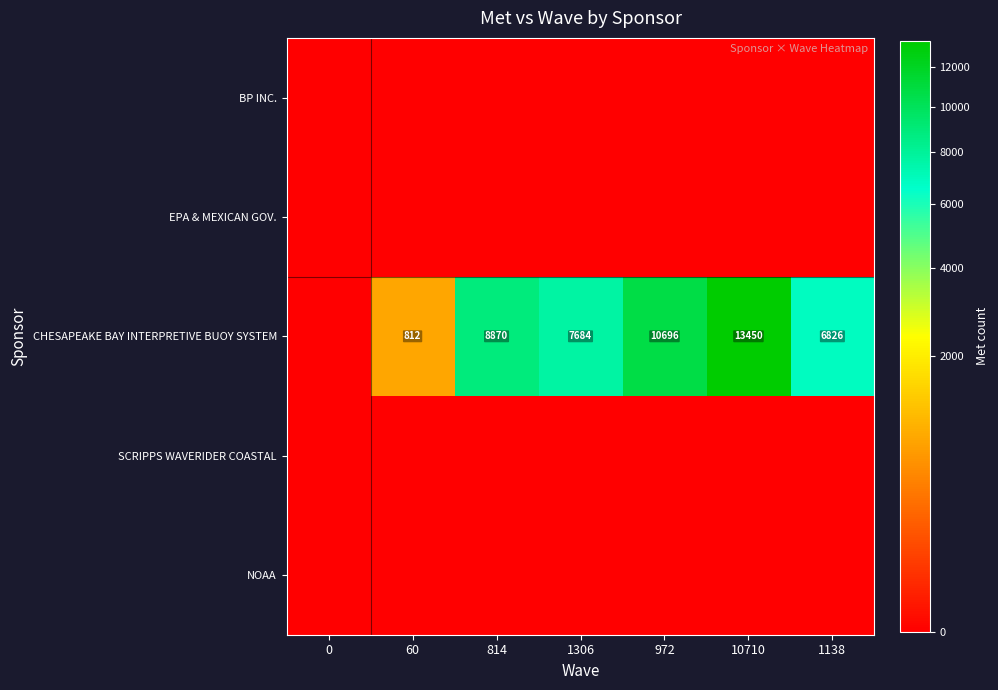

At how many categories does at least one series exceed 4796?

5